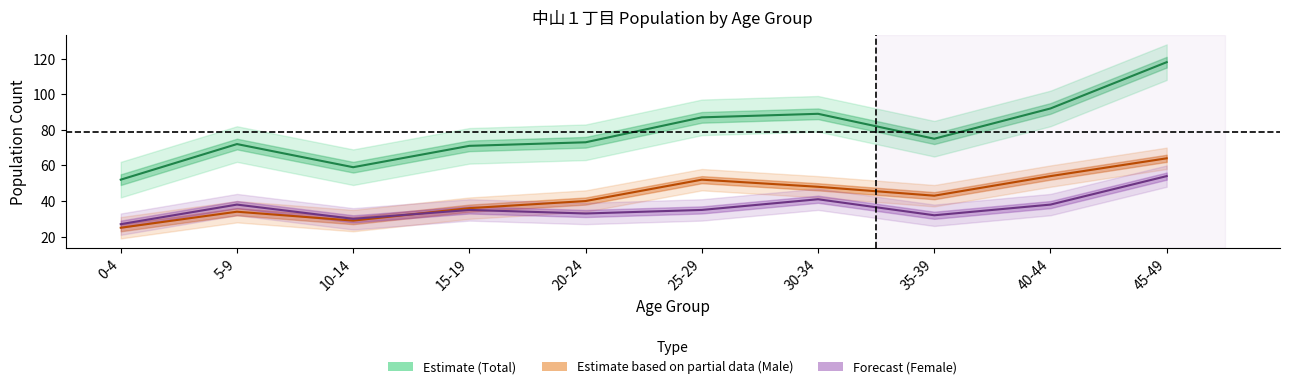

What is the difference between the second highest and minimum values in the Total (line) series?

40